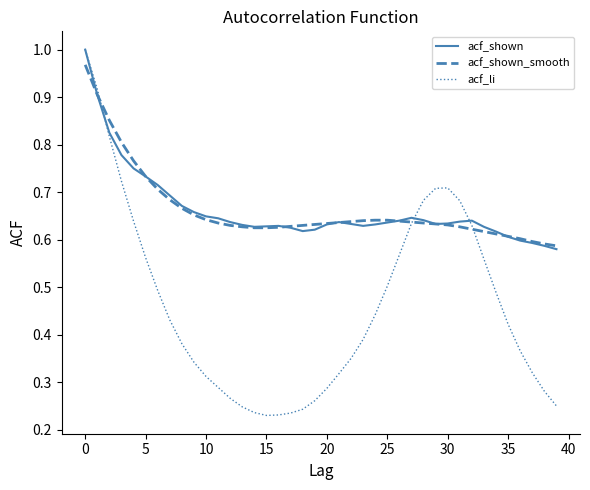

Does the chart display data point markers on the line(s)?

No